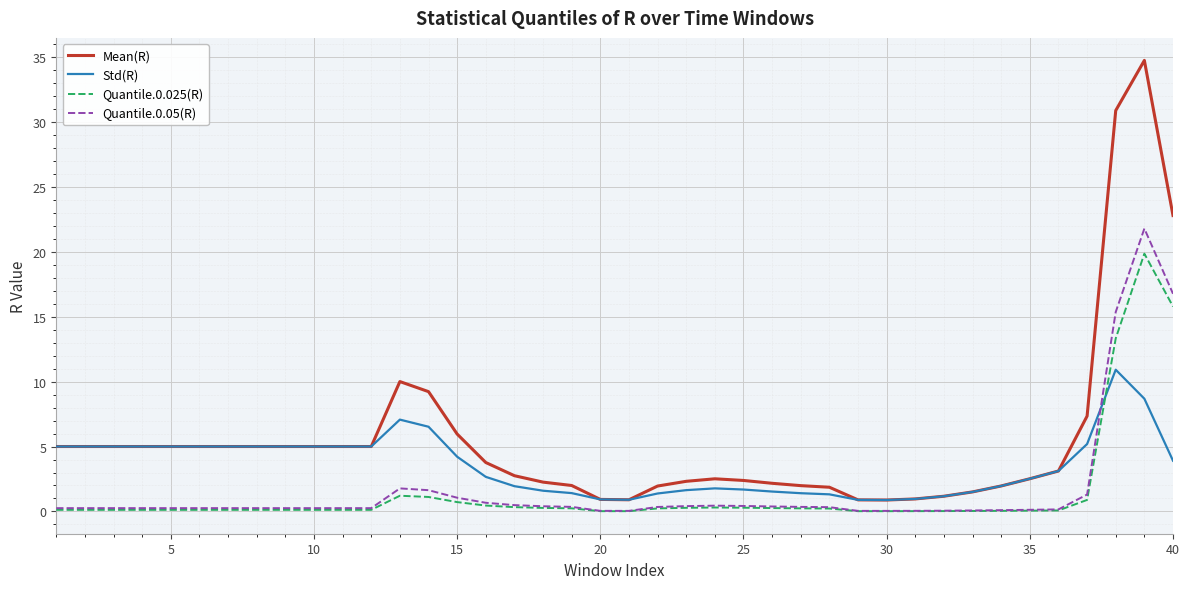

Rank the series by their maximum value, from lowest to highest.

Std(R), Quantile.0.025(R), Quantile.0.05(R), Mean(R)